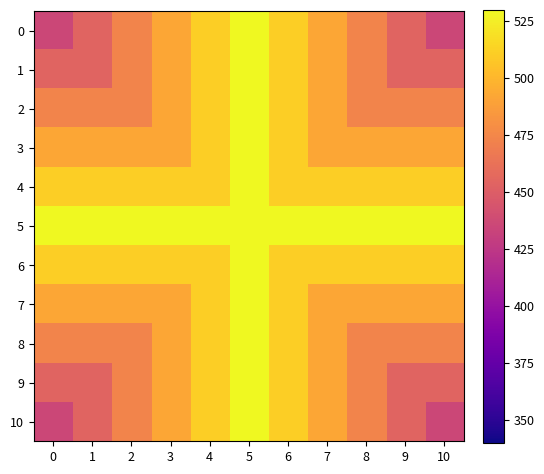

Reading left to right, extract all data points from this chart.

0: 0=435	1=454	2=473	3=492	4=511	5=530	6=511	7=492	8=473	9=454	10=435
1: 0=454	1=454	2=473	3=492	4=511	5=530	6=511	7=492	8=473	9=454	10=454
2: 0=473	1=473	2=473	3=492	4=511	5=530	6=511	7=492	8=473	9=473	10=473
3: 0=492	1=492	2=492	3=492	4=511	5=530	6=511	7=492	8=492	9=492	10=492
4: 0=511	1=511	2=511	3=511	4=511	5=530	6=511	7=511	8=511	9=511	10=511
5: 0=530	1=530	2=530	3=530	4=530	5=530	6=530	7=530	8=530	9=530	10=530
6: 0=511	1=511	2=511	3=511	4=511	5=530	6=511	7=511	8=511	9=511	10=511
7: 0=492	1=492	2=492	3=492	4=511	5=530	6=511	7=492	8=492	9=492	10=492
8: 0=473	1=473	2=473	3=492	4=511	5=530	6=511	7=492	8=473	9=473	10=473
9: 0=454	1=454	2=473	3=492	4=511	5=530	6=511	7=492	8=473	9=454	10=454
10: 0=435	1=454	2=473	3=492	4=511	5=530	6=511	7=492	8=473	9=454	10=435